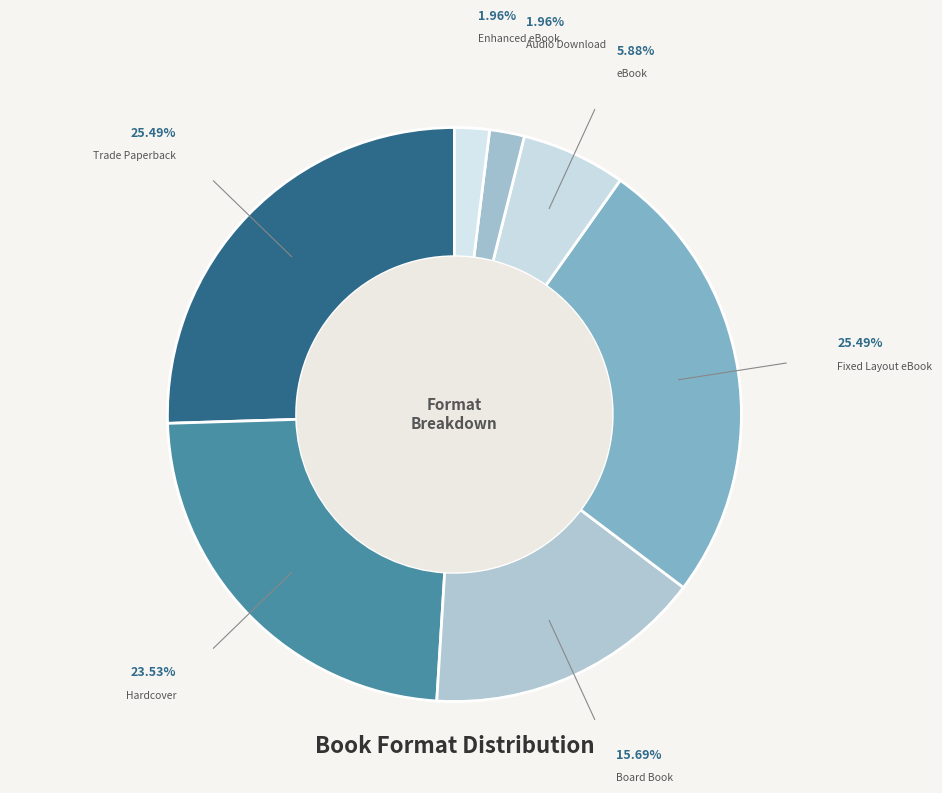

What is the ratio of the value at Trade Paperback to the value at Enhanced eBook?

13.0